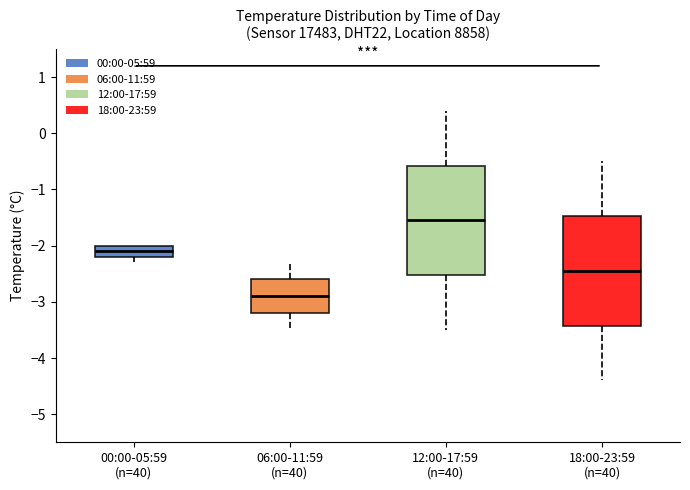

Where is the lower edge of the box for 06:00-11:59 (n=40) on the y-axis? The values are not printed on the chart, so give them approximately, as read against the axis.

-3.2